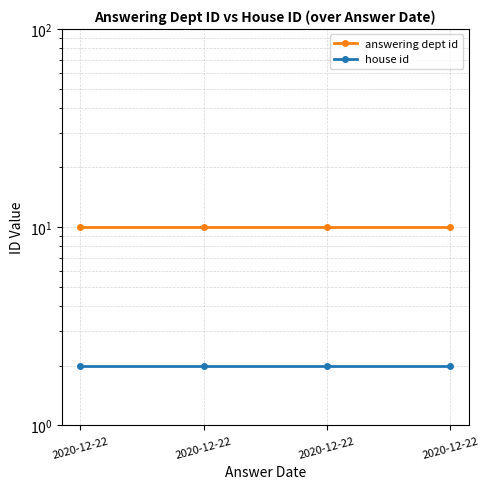

Is the value of house id at 2020-12-22 greater than the value of answering dept id at 2020-12-22?

No